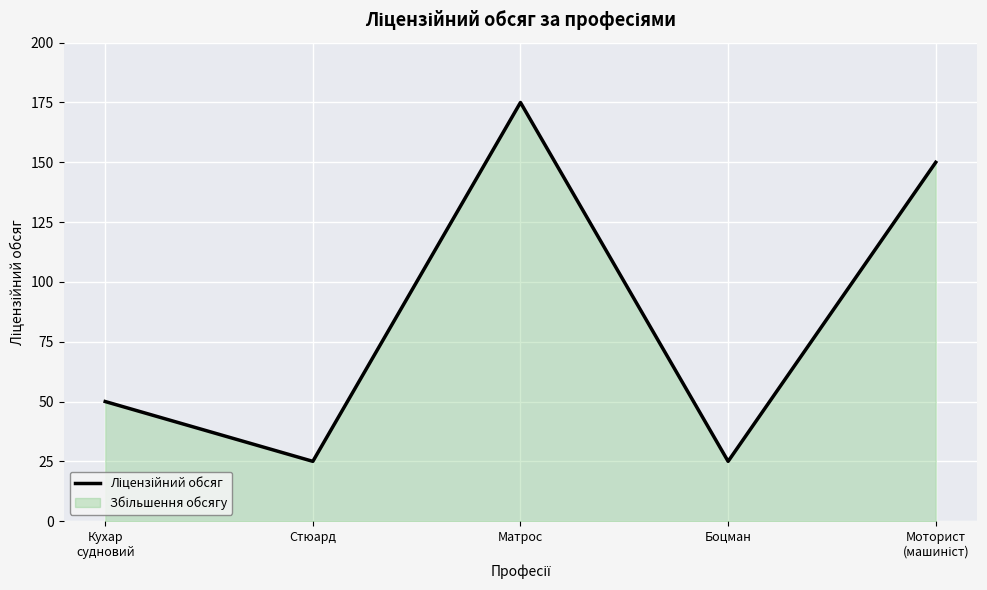

Which has a higher value, Матрос or Боцман?

Матрос